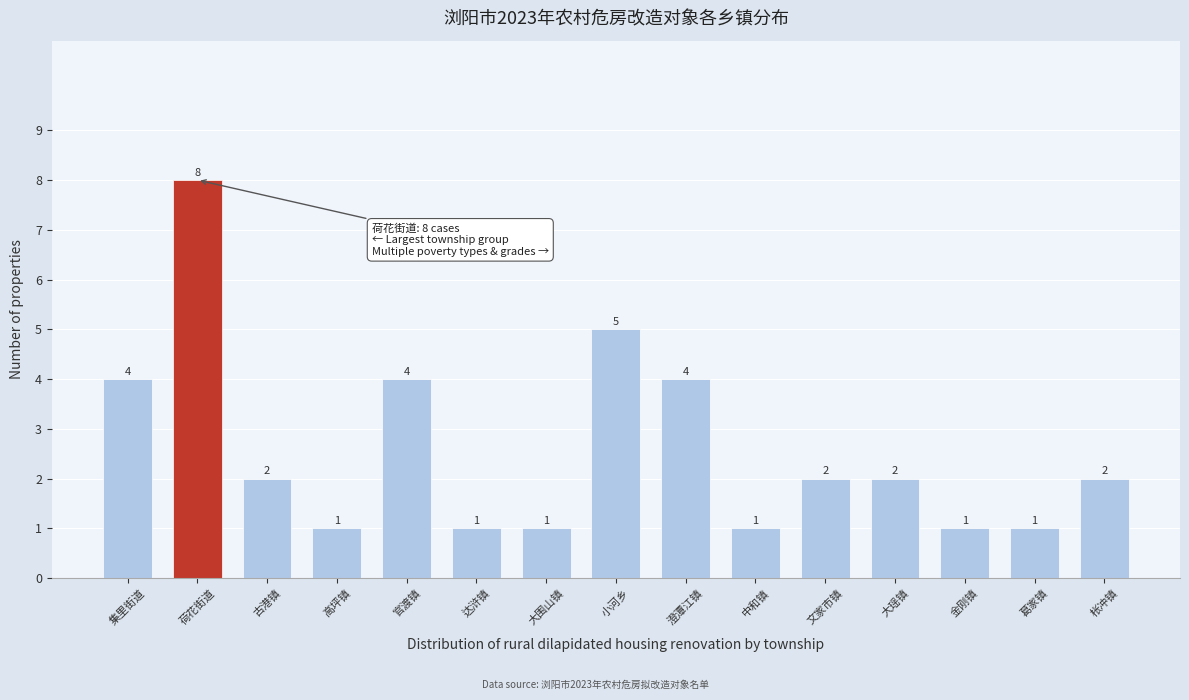

Reading left to right, what are all the values shown in this chart?

4	8	2	1	4	1	1	5	4	1	2	2	1	1	2